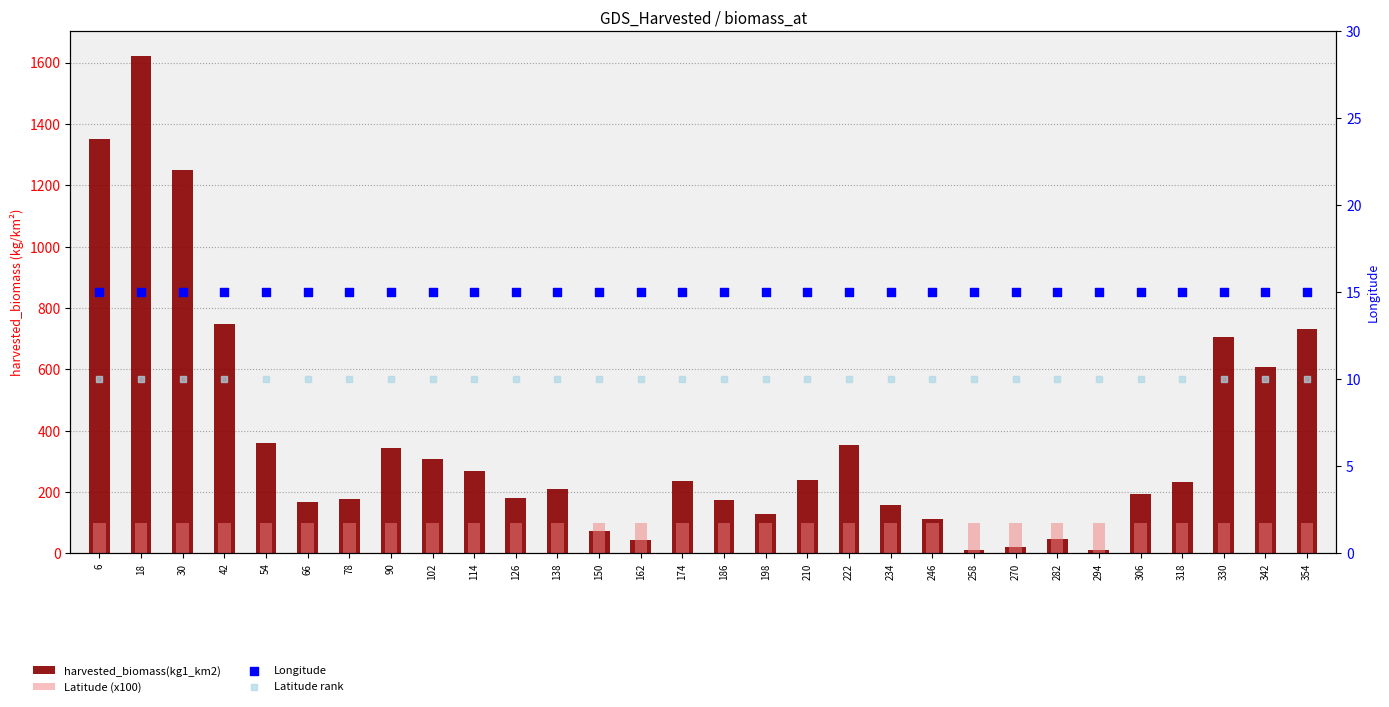

Which series contains the highest Y value?

harvested_biomass(kg1_km2)